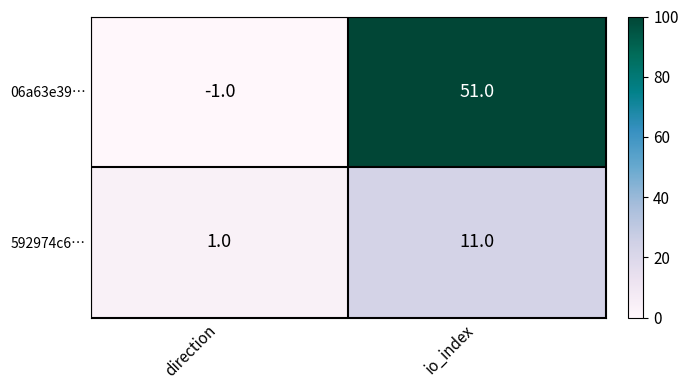

Is the value of 06a63e39… at io_index greater than the value of 592974c6… at io_index?

Yes